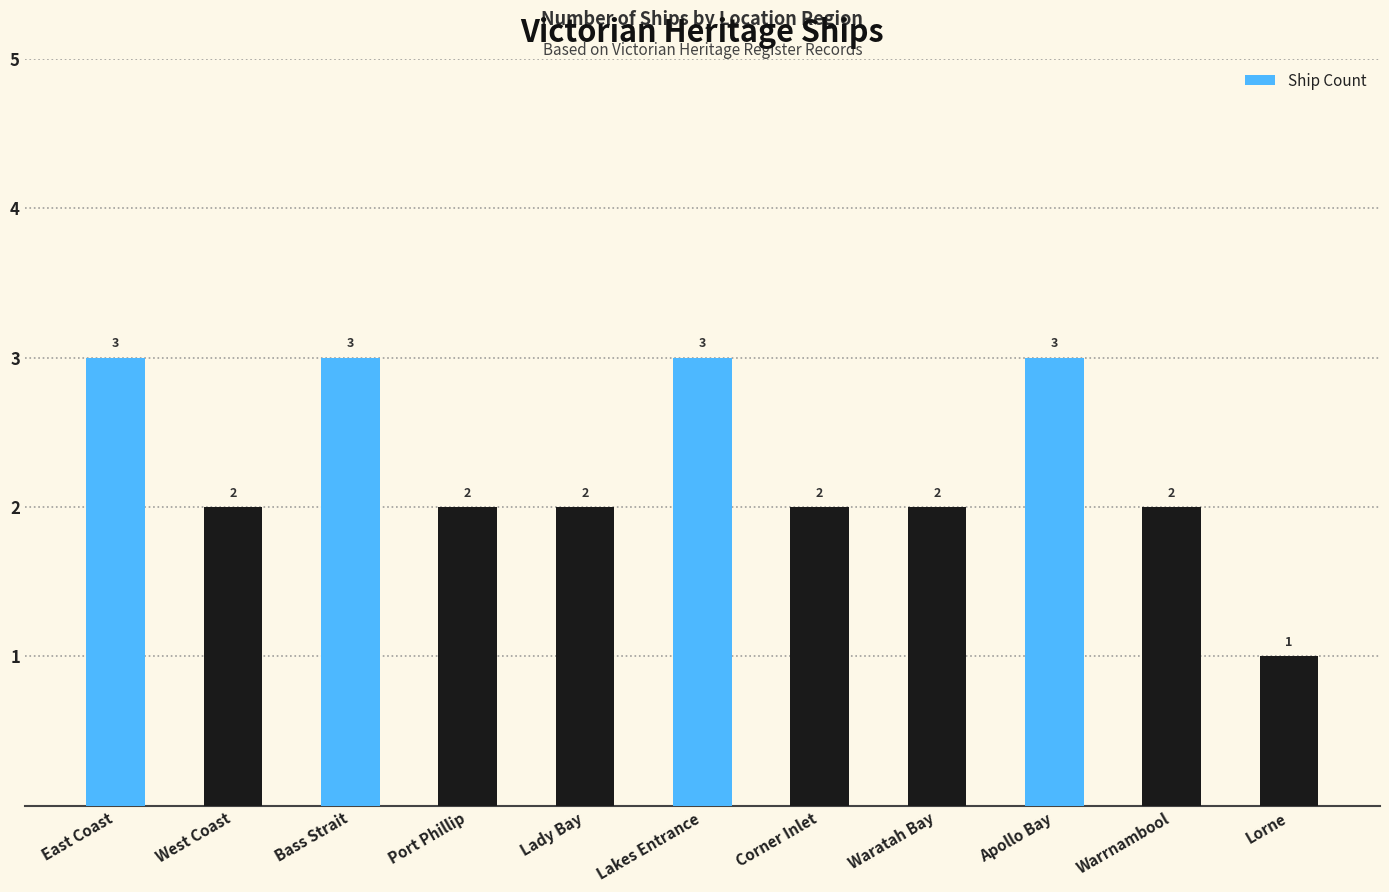

At which category does the chart reach its minimum across all series?

Lorne